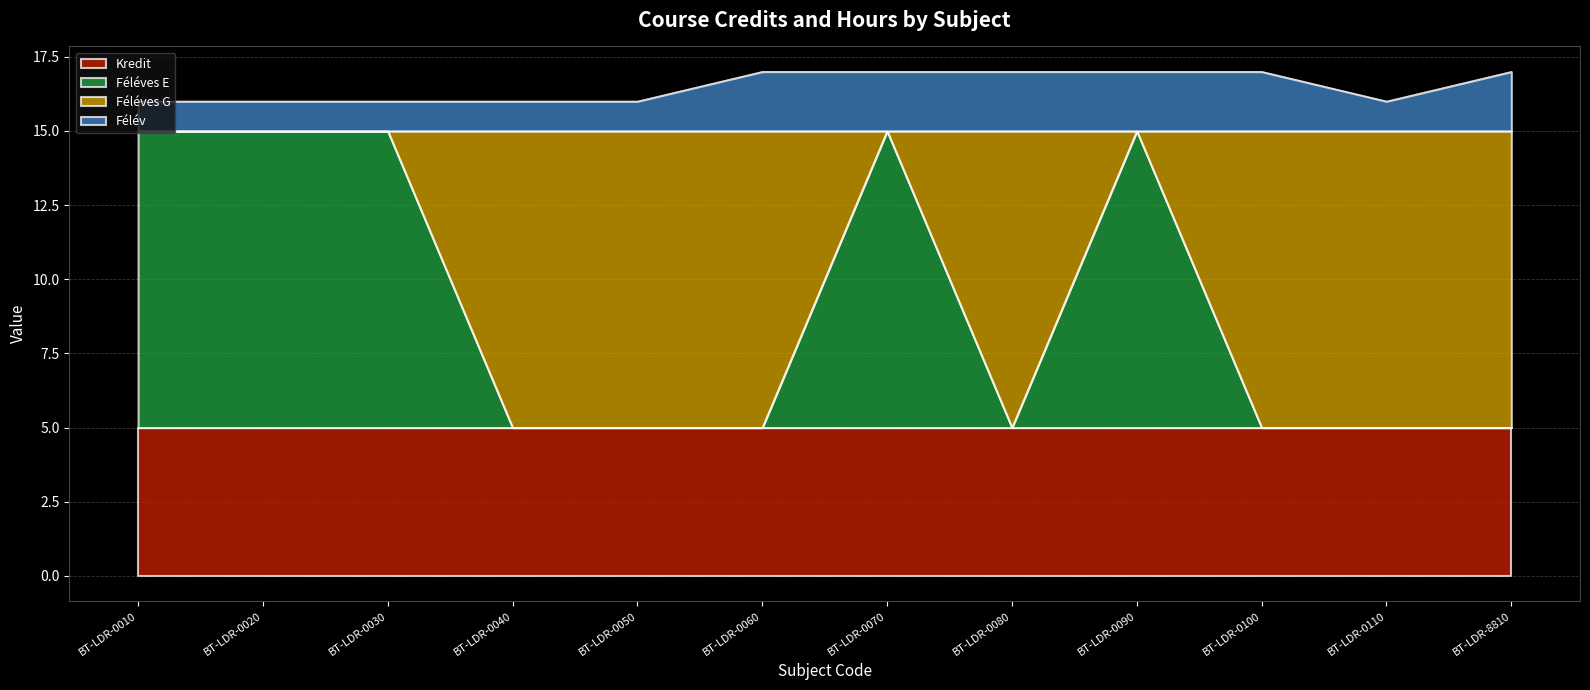

True or false: Féléves E has more than 2 points higher than both neighbors.

False